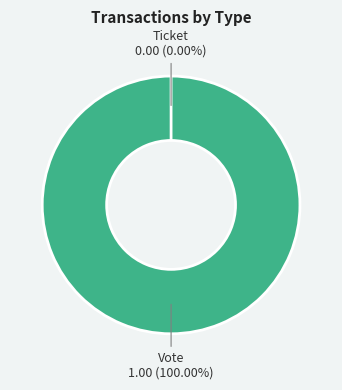

Count the number of slices in the pie.

2